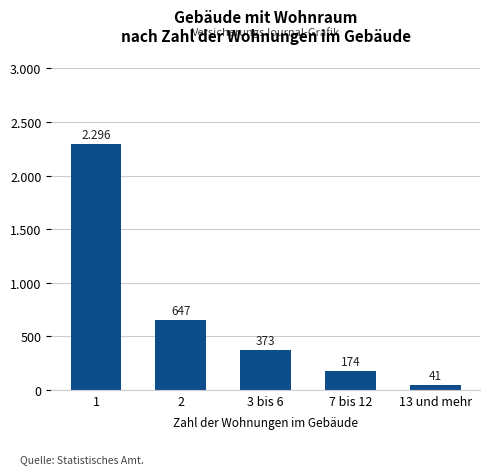

What value does the data have at 7 bis 12?

174